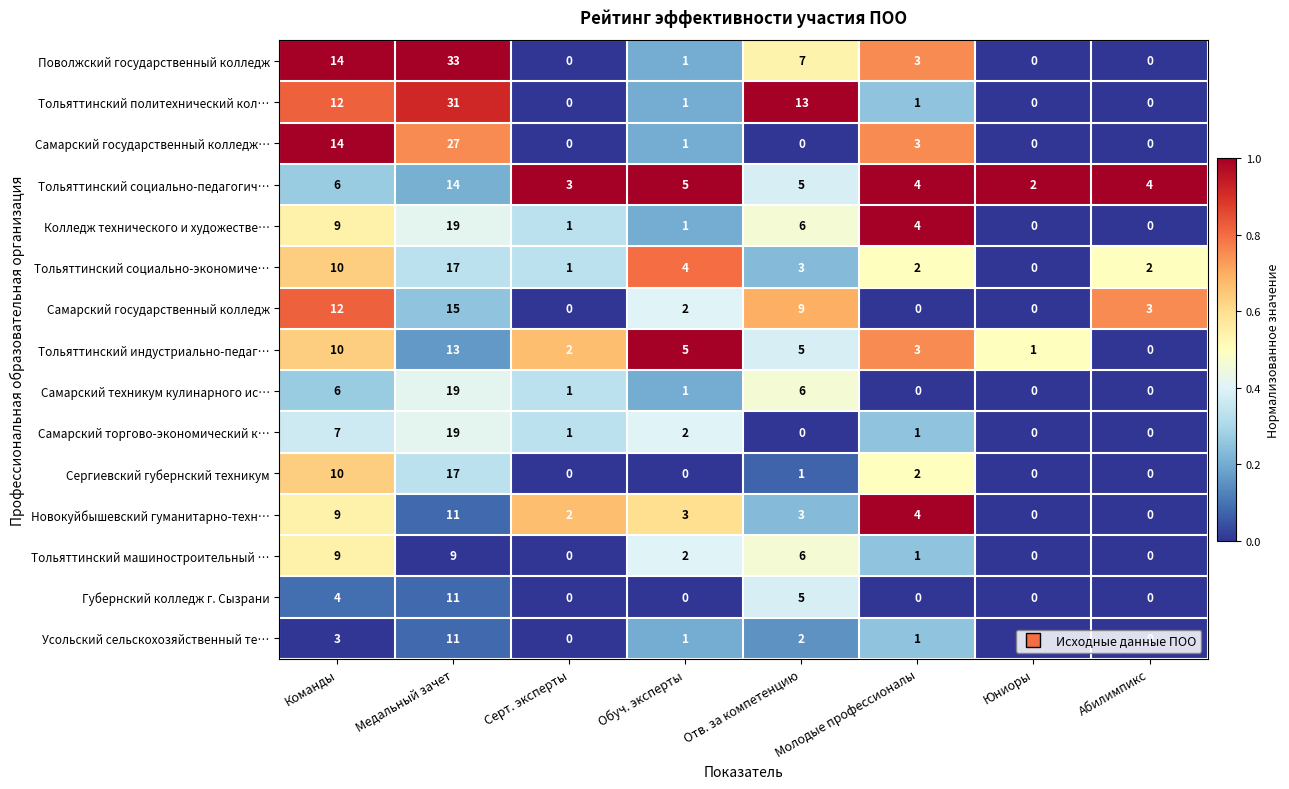

What is the maximum value shown in the chart?

33